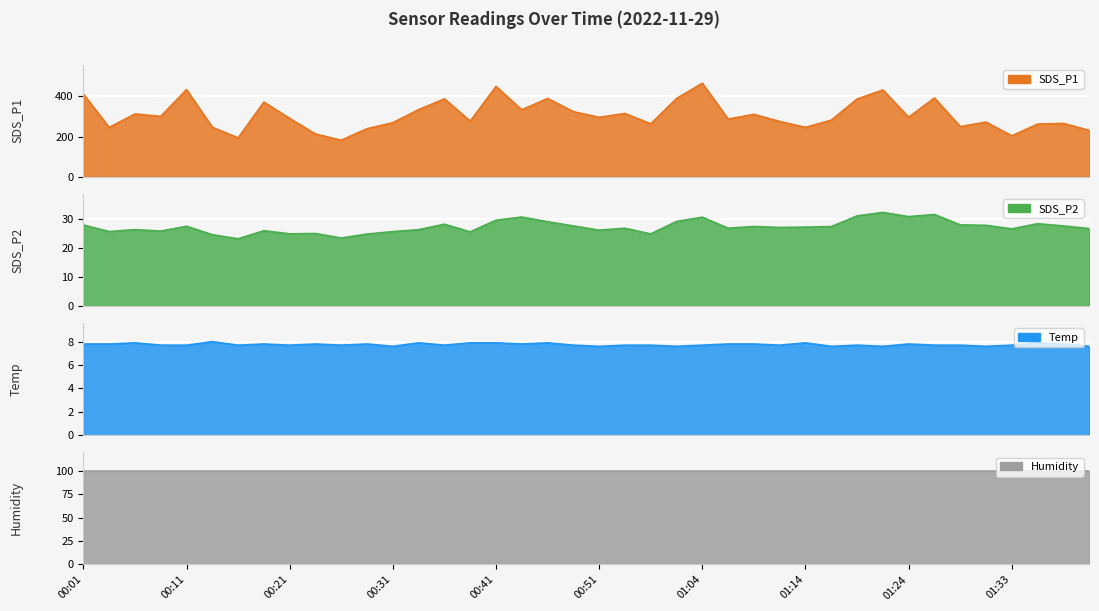

Where is the first local maximum for SDS_P2?

00:06